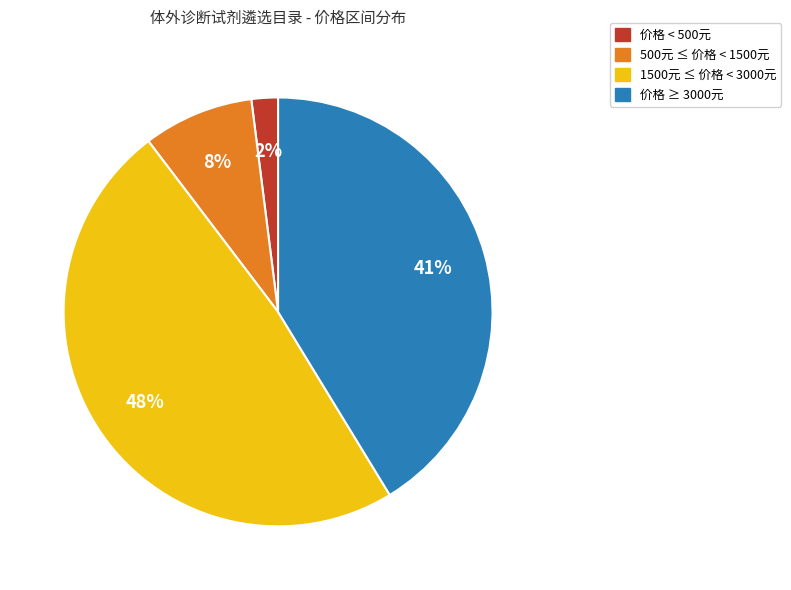

To the nearest percent, what is the average slice percentage?

25%